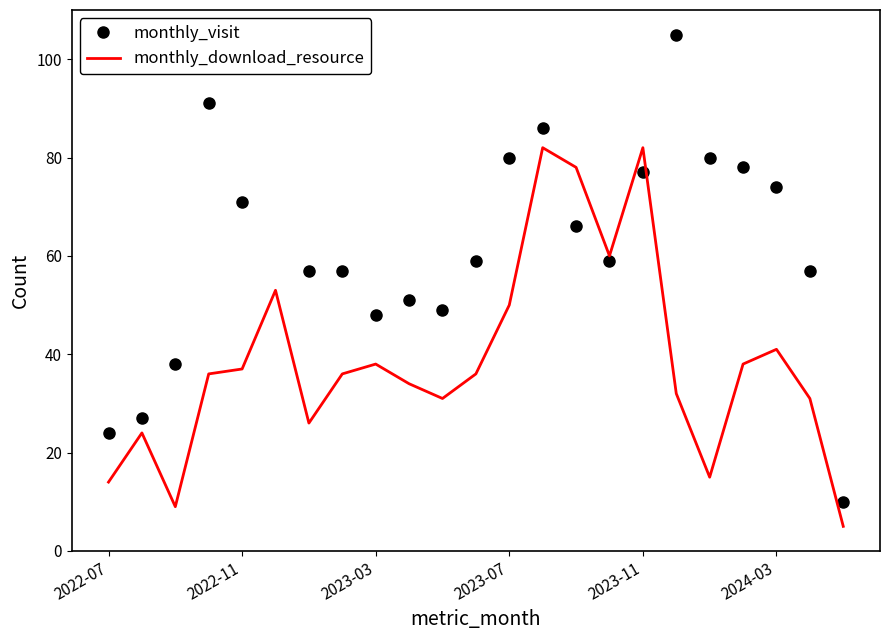

What is the minimum value for monthly_visit?

10